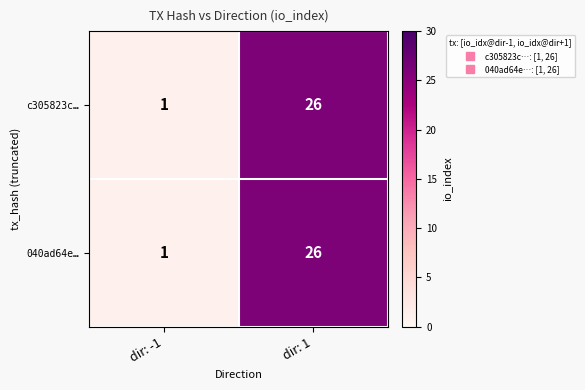

Reading right to left, extract all data points from this chart.

c305823c…: 26	1
040ad64e…: 26	1